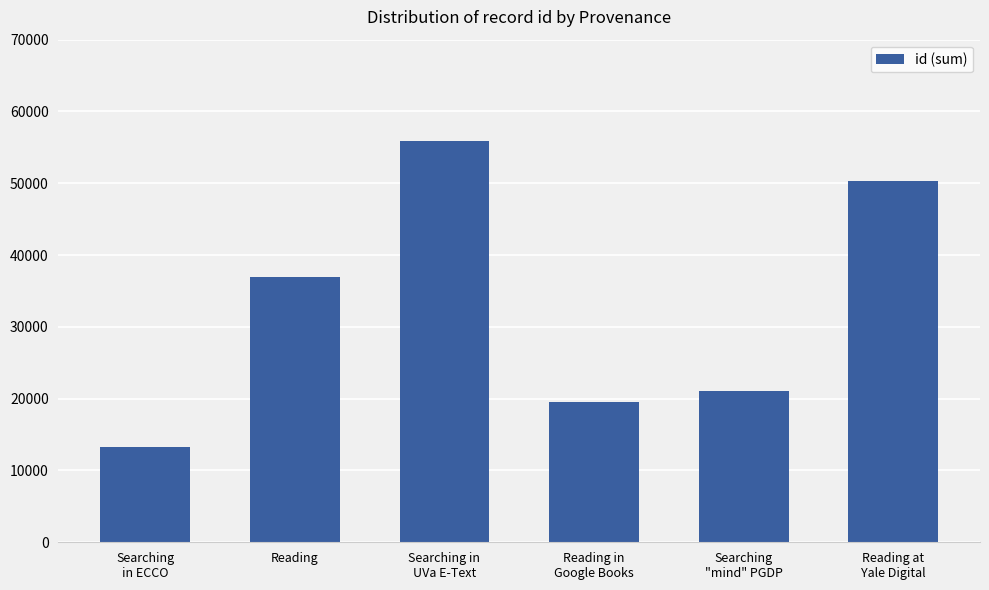

What is the ratio of the value at Searching in
UVa E-Text to the value at Searching
in ECCO?

4.2